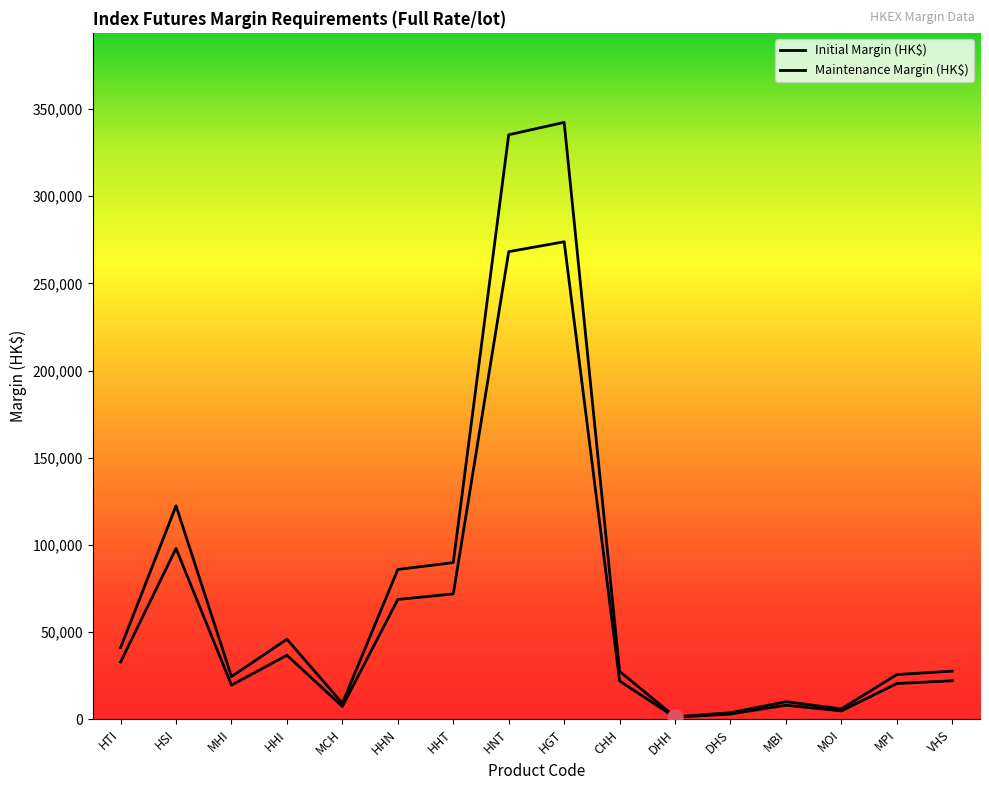

Which series reaches the maximum Y coordinate?

Initial Margin (HK$)